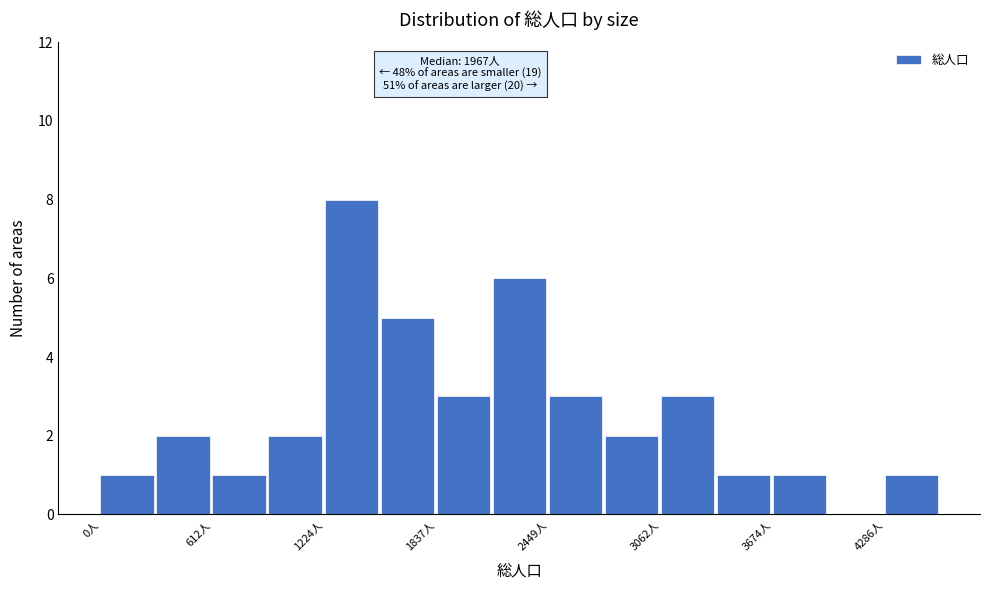

Read against the x-axis, roughly where is the centre of the tallest bar?

1400